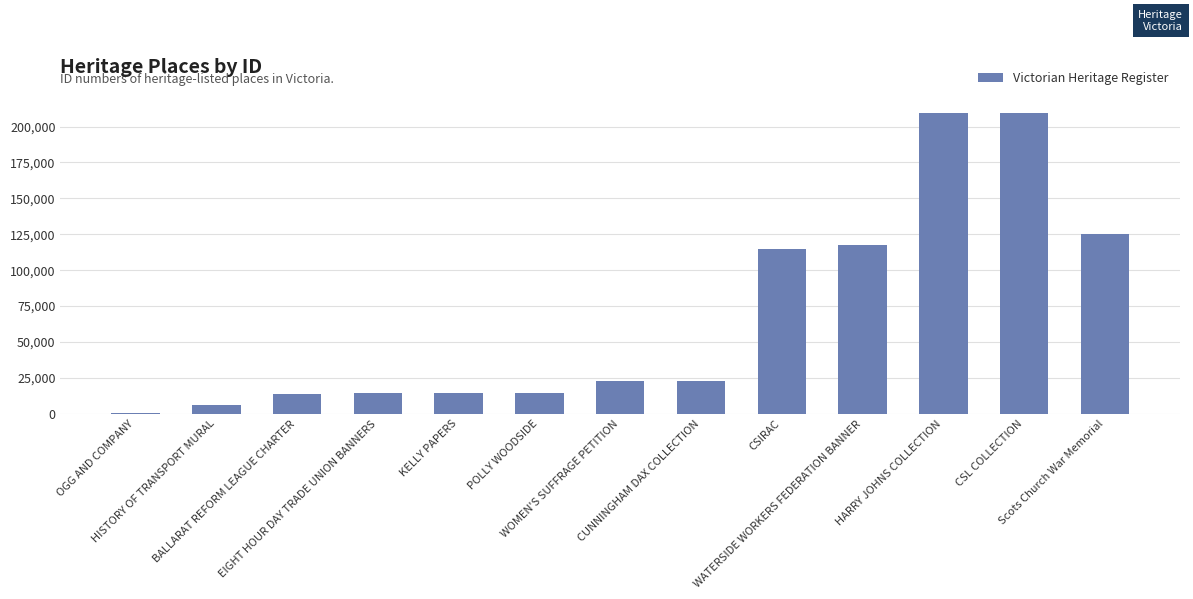

What is the greatest value displayed?

209308